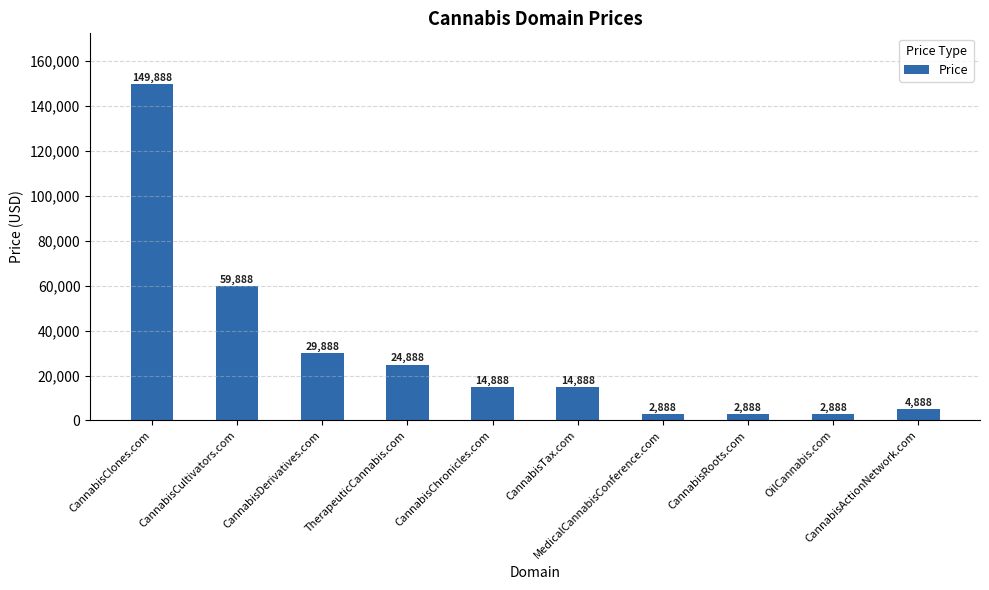

What is the average value?

30788